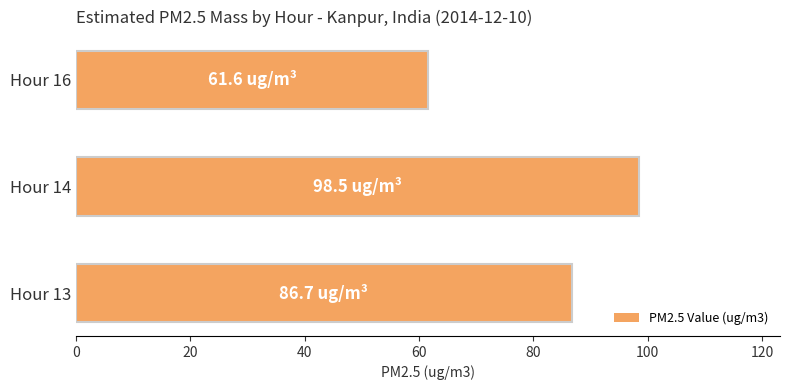

Rank the categories by value from lowest to highest.

Hour 16, Hour 13, Hour 14